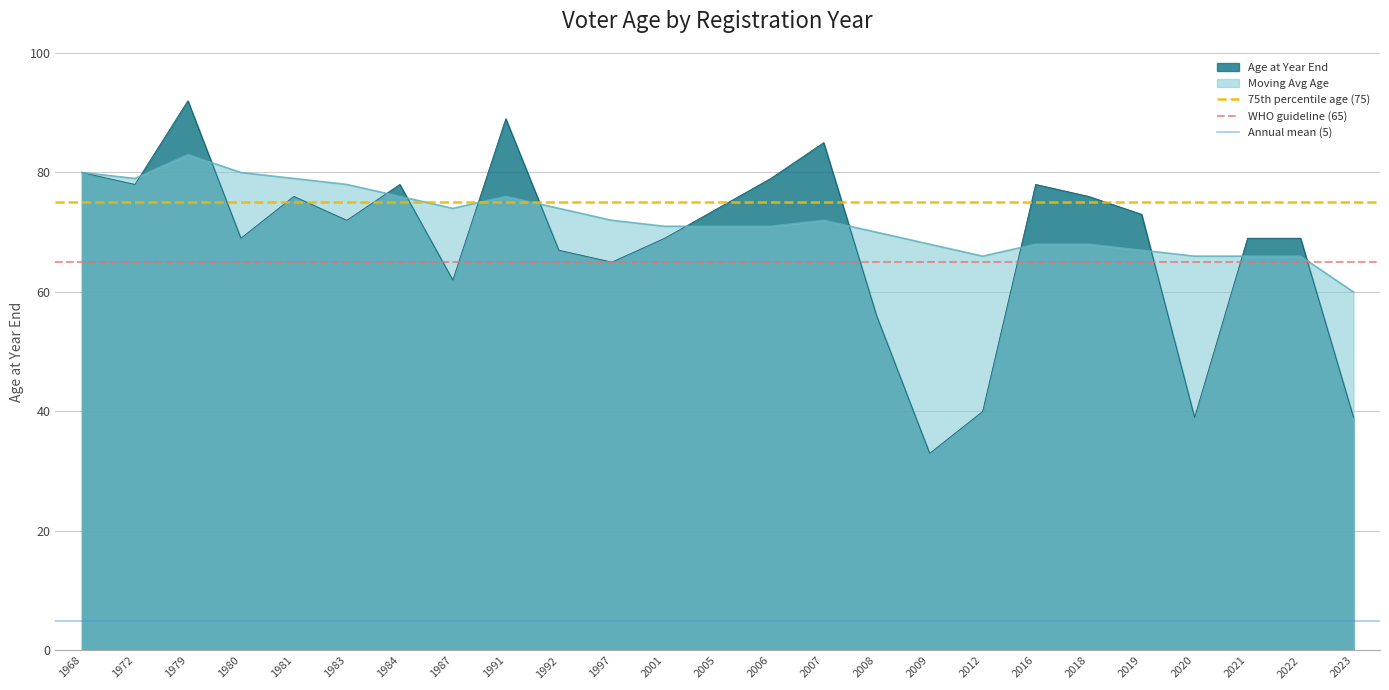

Does the chart display data point markers on the line(s)?

No